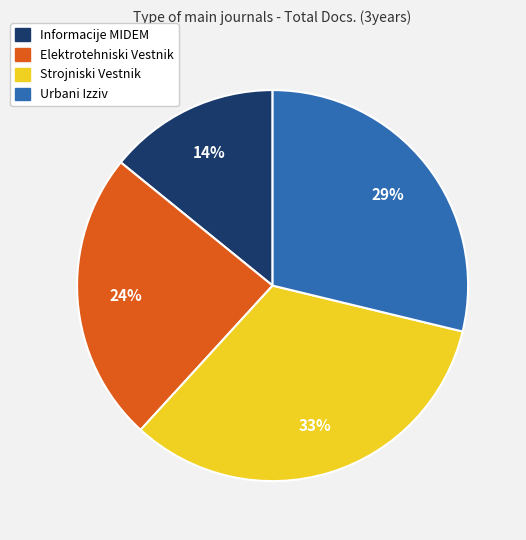

What is the largest slice in the pie chart?

Strojniski Vestnik